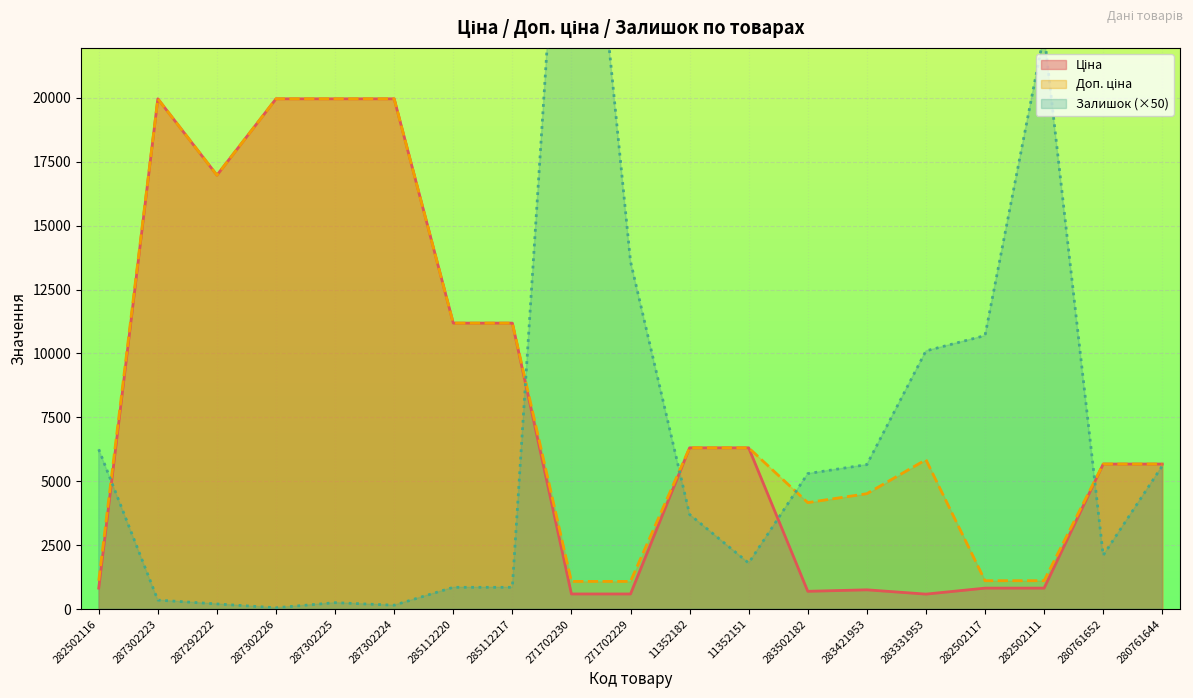

Reading left to right, transcribe all the data shown in this chart.

Ціна: 818.5	19964.2	16976.3	19964.2	19964.2	19964.2	11188.2	11188.2	589.9	589.9	6308.8	6308.8	694.3	752.2	584.4	818.5	818.5	5673.8	5673.8
Доп. ціна: 1109.2	19964.2	16976.3	19964.2	19964.2	19964.2	11188.2	11188.2	1081.7	1081.7	6308.8	6308.8	4165.6	4513.3	5843.9	1109.2	1109.2	5673.8	5673.8
Залишок: 6250.0	350.0	200.0	50.0	250.0	150.0	850.0	850.0	36750.0	13600.0	3700.0	1800.0	5300.0	5650.0	10100.0	10700.0	22500.0	2100.0	5600.0